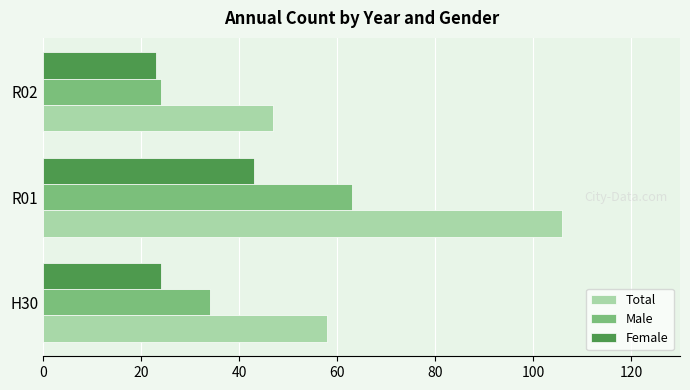

How many series are shown in this chart?

3